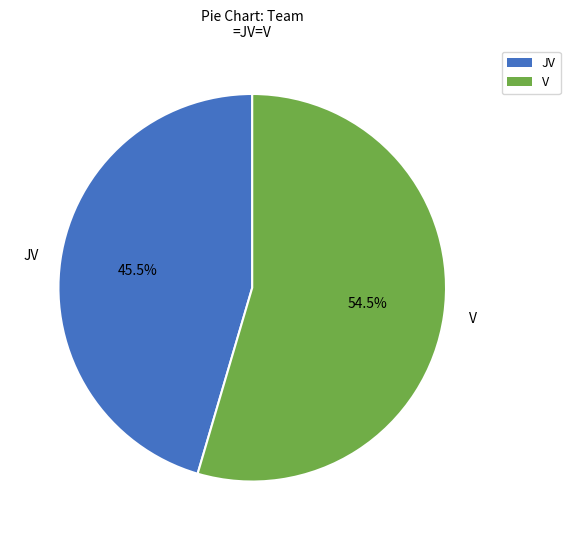

Which slice is the largest?

V